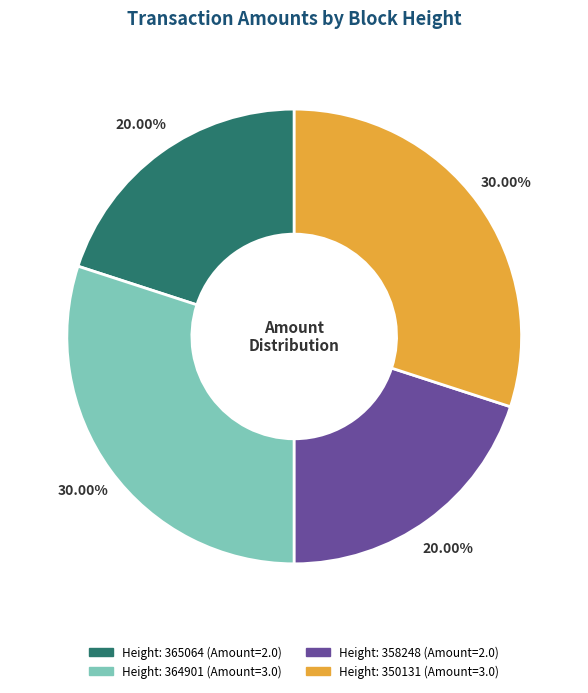

Is there any slice that represents more than half of the pie?

No